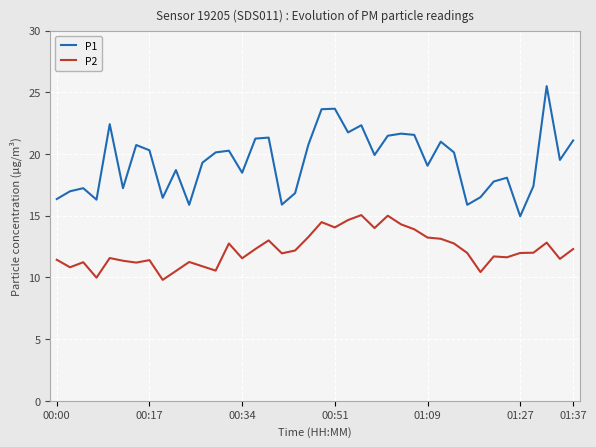

Which series has the widest spread of values?

P1